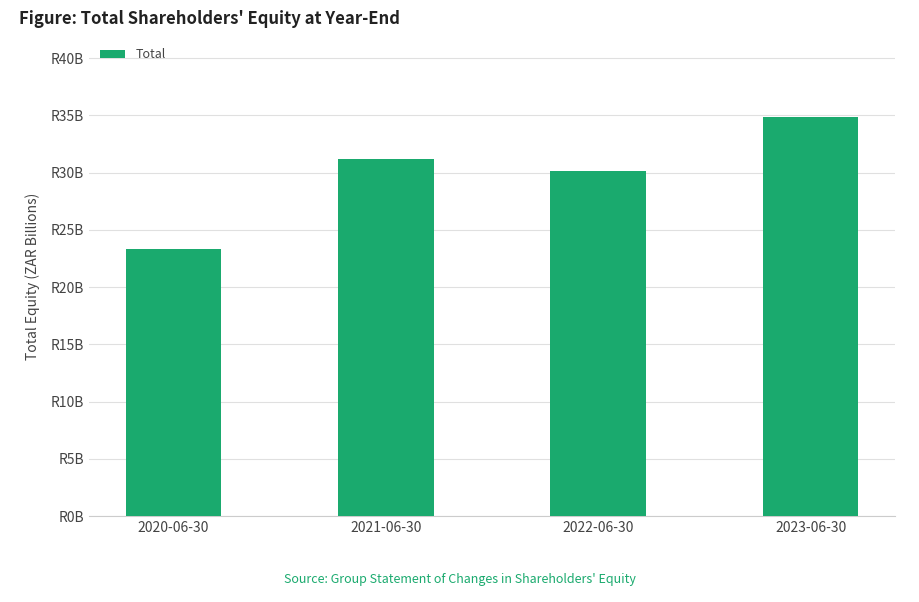

What is the average value?

29.9